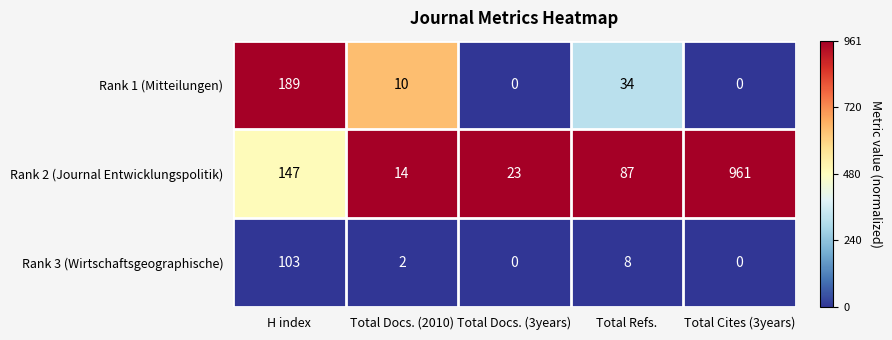

Which series has the largest range (max minus min)?

Rank 2 (Journal Entwicklungspolitik)